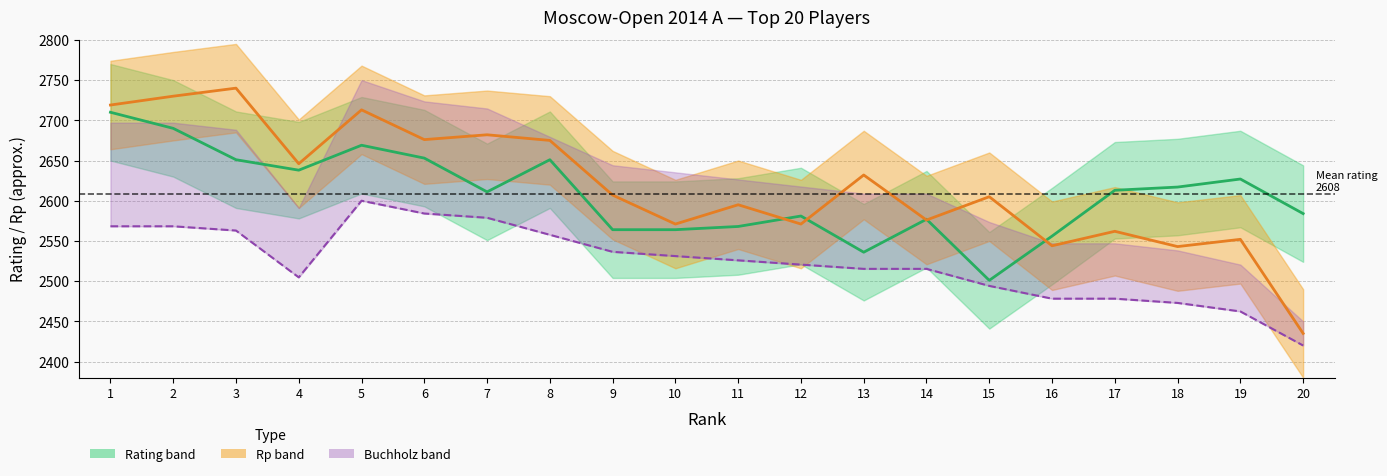

What is the difference between the second highest and second lowest values in the Rp series?

187.0